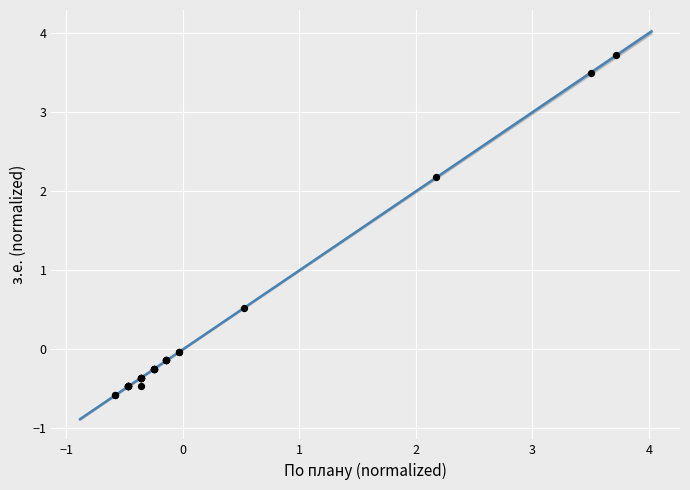

What Y value in the scatter plot is closest to 1?

0.5